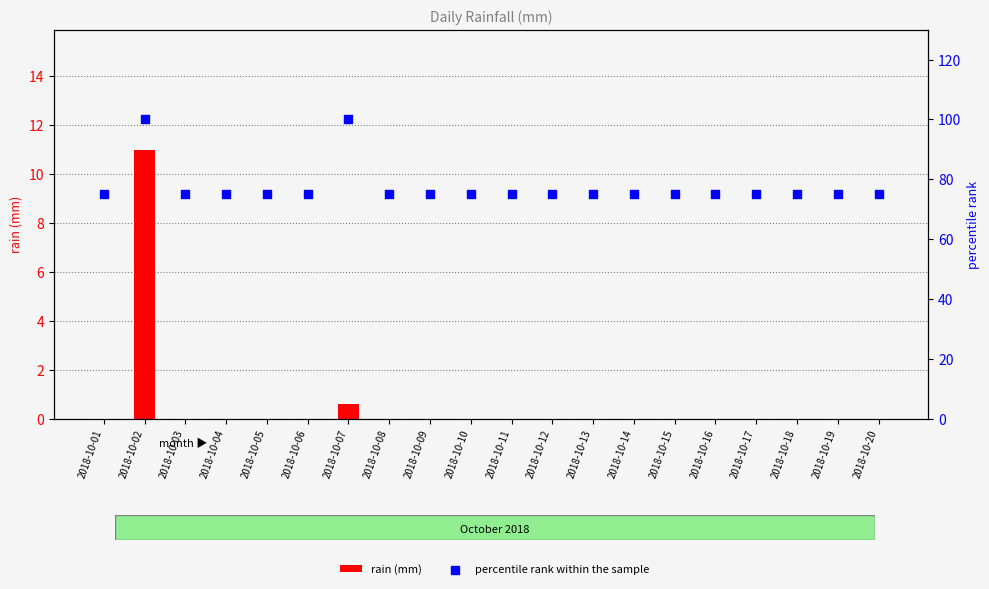

Which series has the largest total across all categories?

percentile rank within the sample